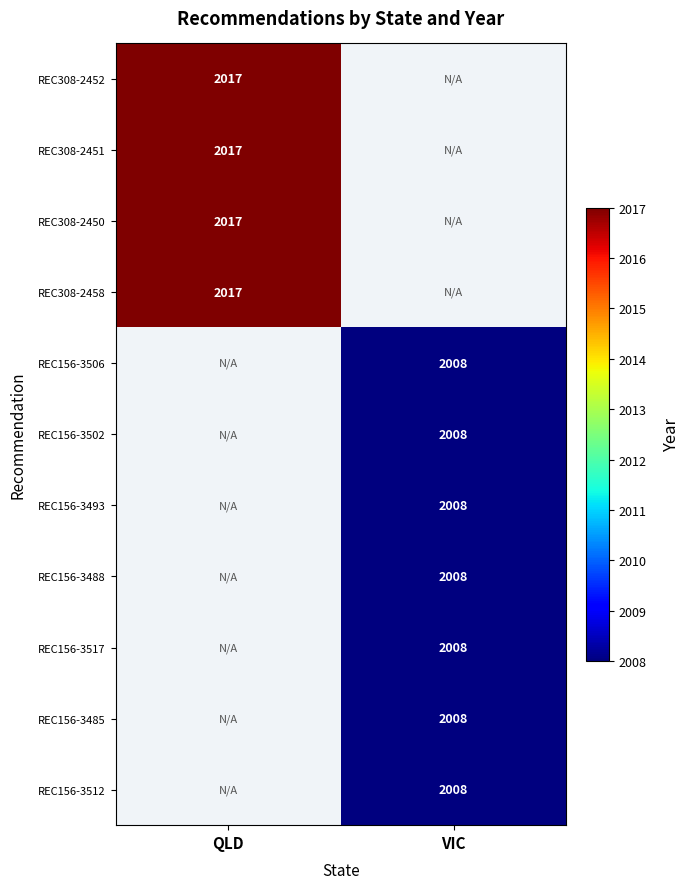

True or false: REC156-3506 has a value of 2008 at VIC.

True